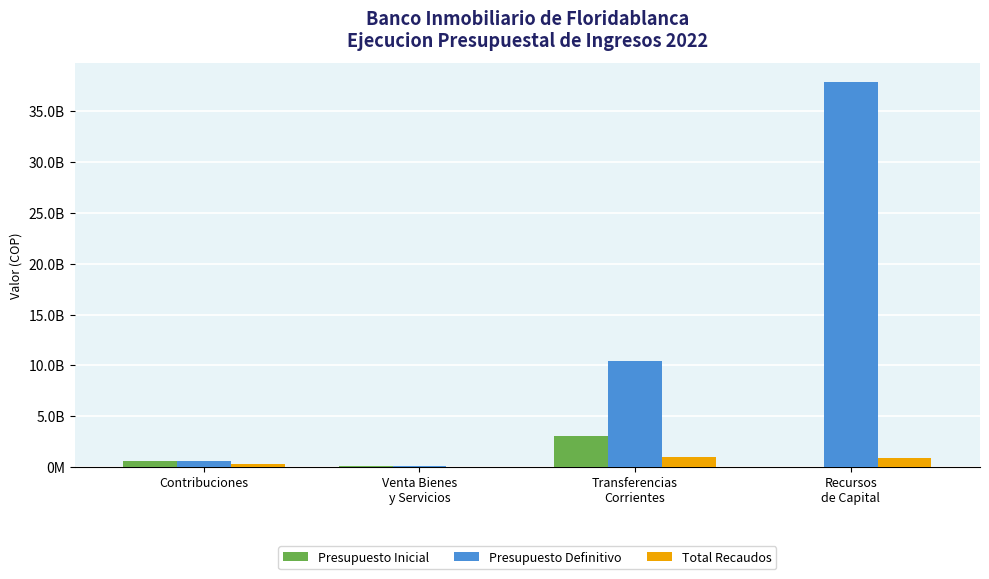

Reading left to right, what are all the values shown in this chart?

Presupuesto Inicial: 600000000.0	132100000.0	3037818000.0	10000000.0
Presupuesto Definitivo: 600000000.0	132100000.0	10458696122.6	37848438149.1
Total Recaudos: 253598724.0	45262904.0	954112612.0	861306260.9